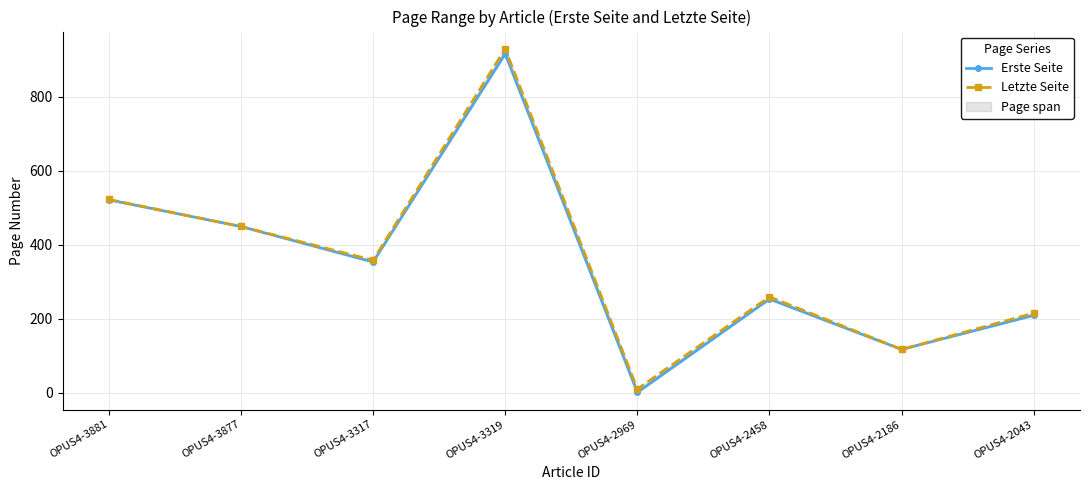

At how many categories does at least one series exceed 187?

6